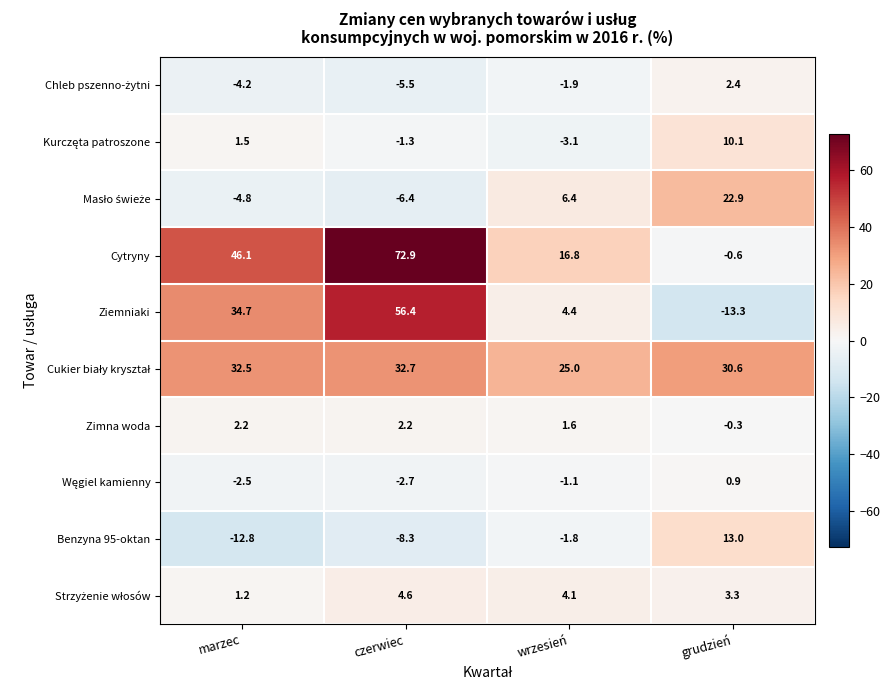

How many distinct data groups are displayed?

10